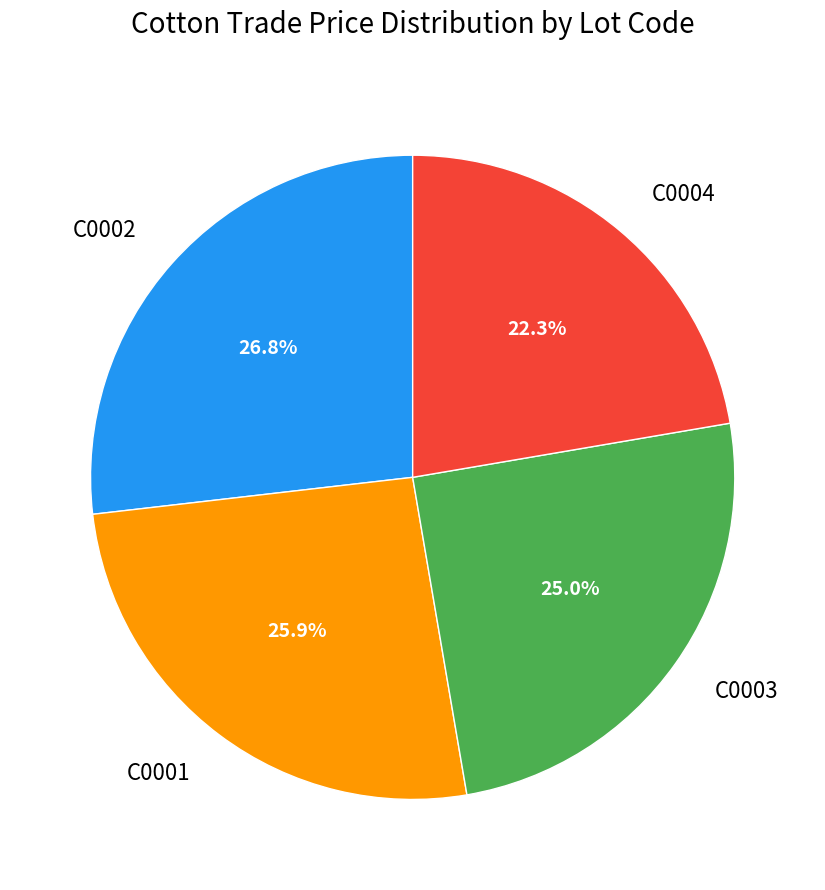

To the nearest percent, what percentage of the pie is C0004?

22%